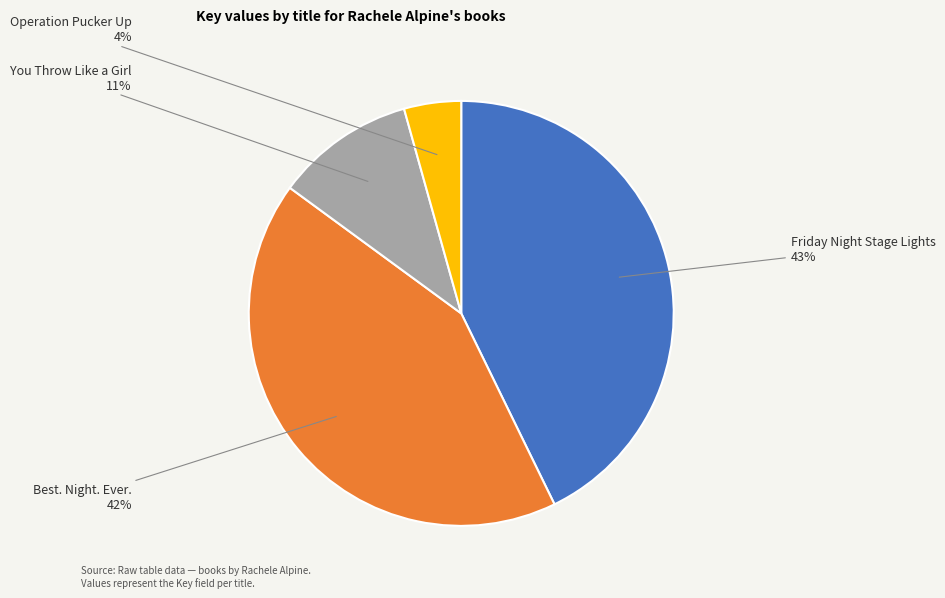

True or false: Friday Night Stage Lights accounts for 43% of the total.

True